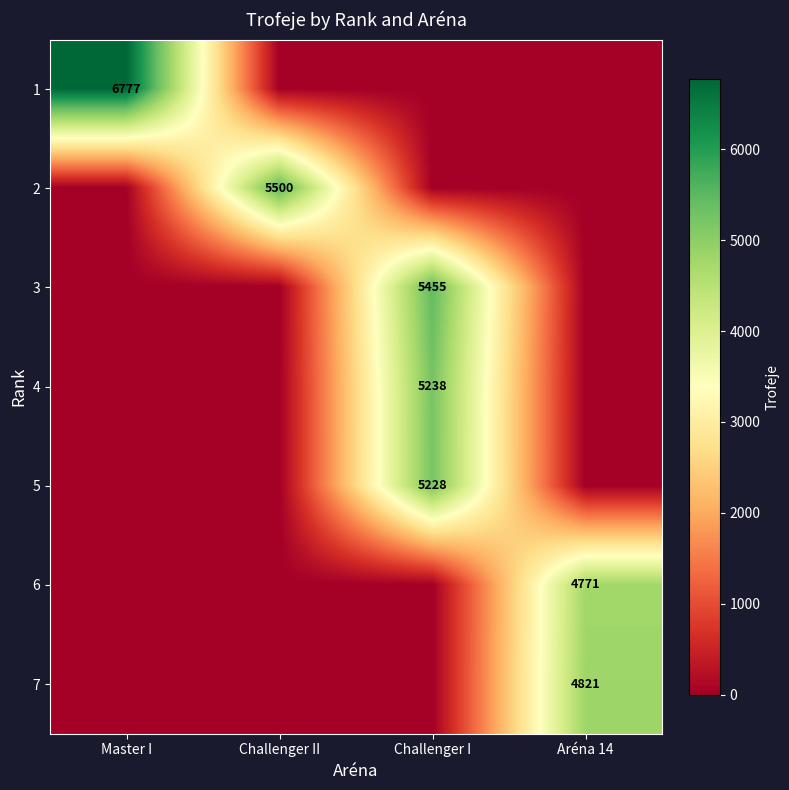

The value of 4 at Challenger I is 5238. True or false?

True